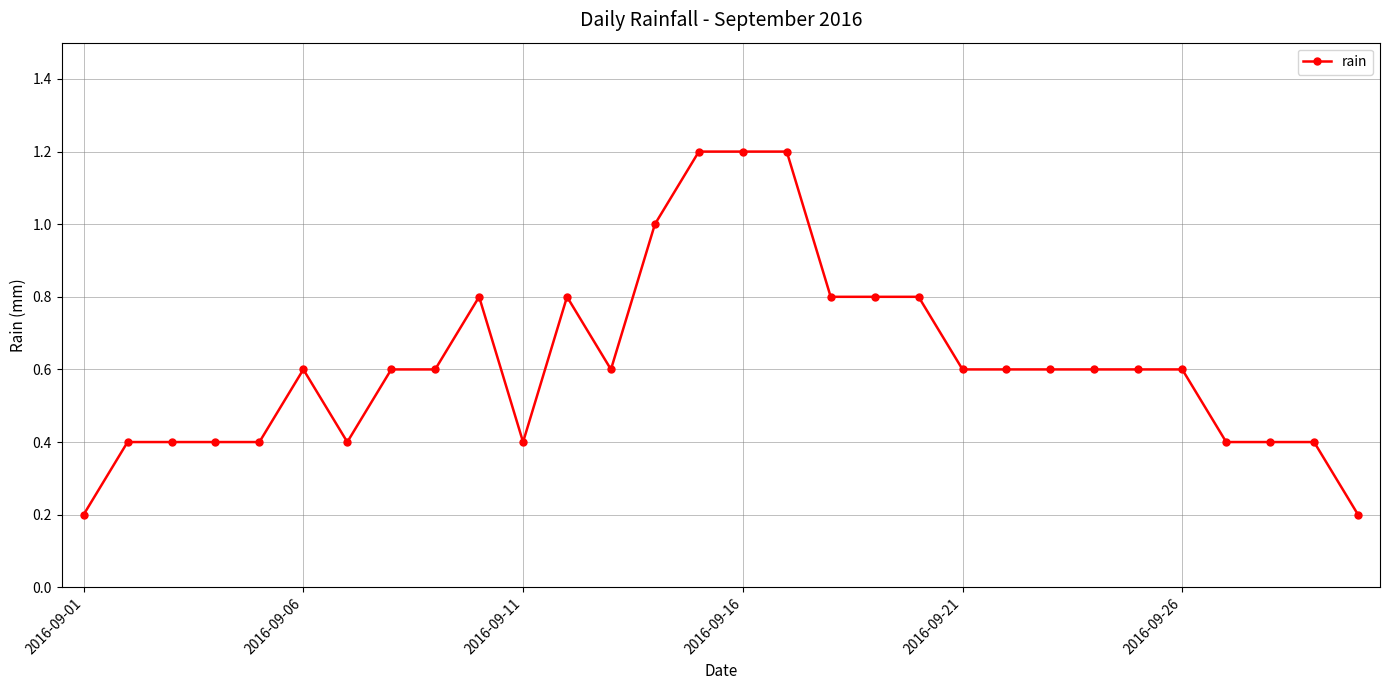

Reading left to right, extract all data points from this chart.

0.2	0.4	0.4	0.4	0.4	0.6	0.4	0.6	0.6	0.8	0.4	0.8	0.6	1.0	1.2	1.2	1.2	0.8	0.8	0.8	0.6	0.6	0.6	0.6	0.6	0.6	0.4	0.4	0.4	0.2